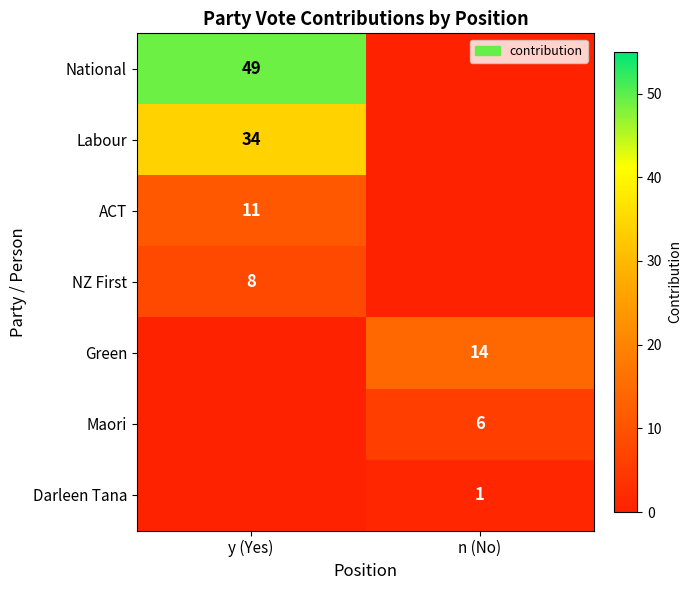

Is the value of Darleen Tana at n (No) greater than the value of ACT at y (Yes)?

No